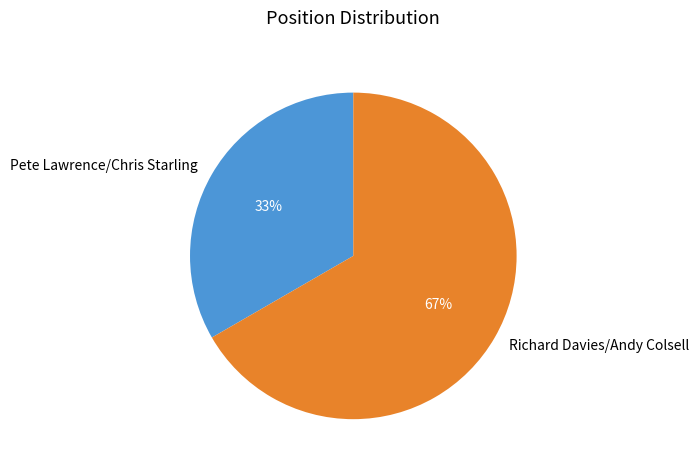

Which category accounts for the majority?

Richard Davies/Andy Colsell